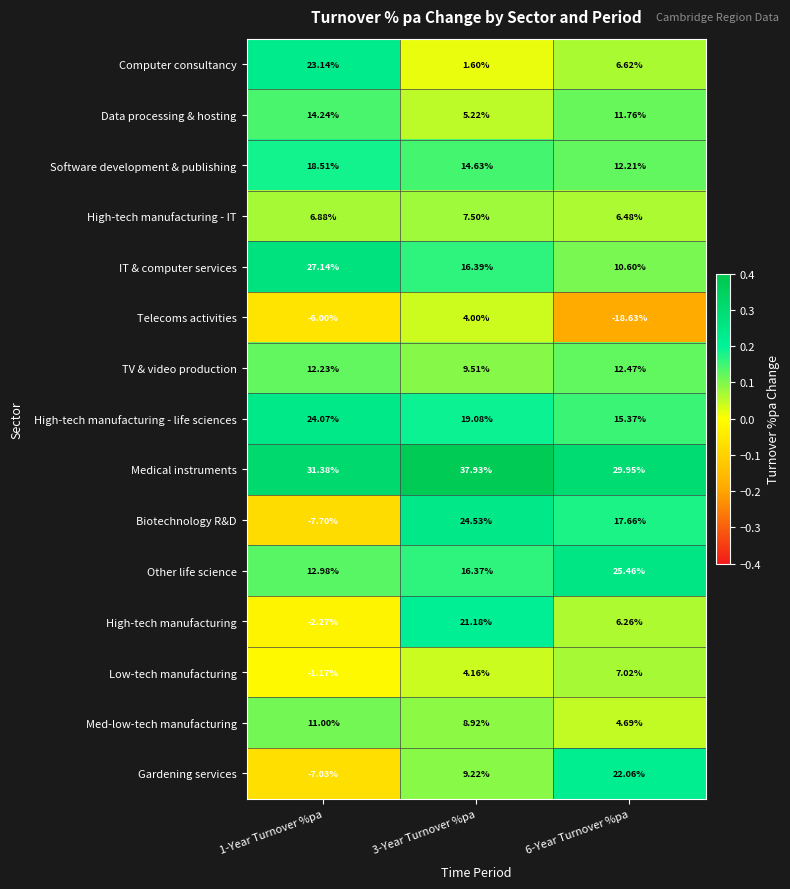

How many series are shown in this chart?

15